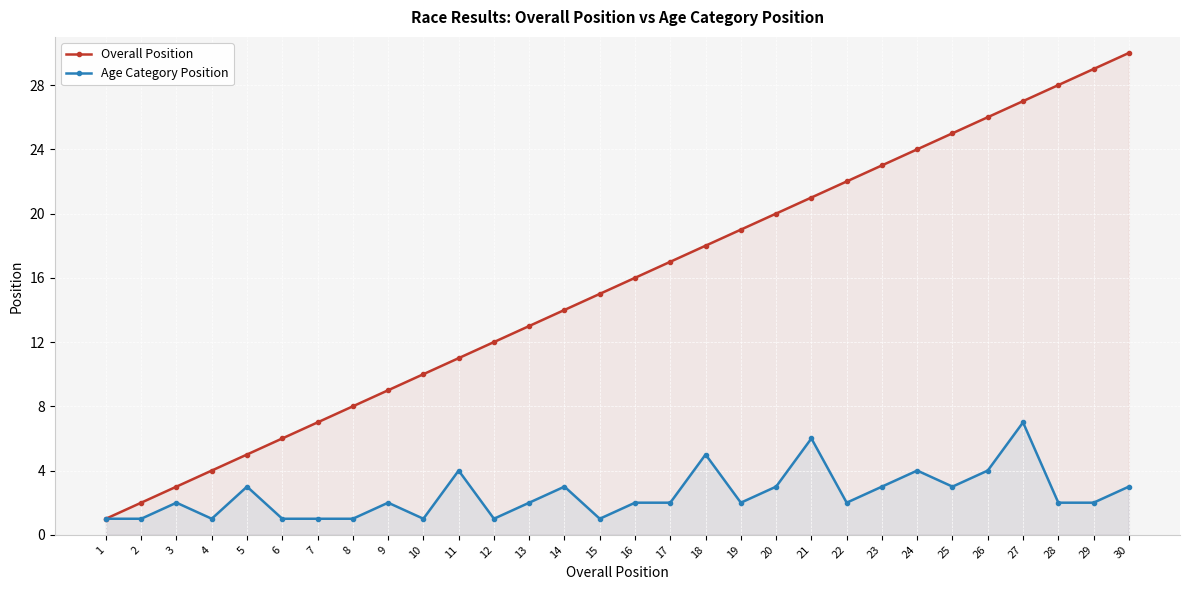

What are all the series names shown in the legend?

Overall Position, Age Category Position